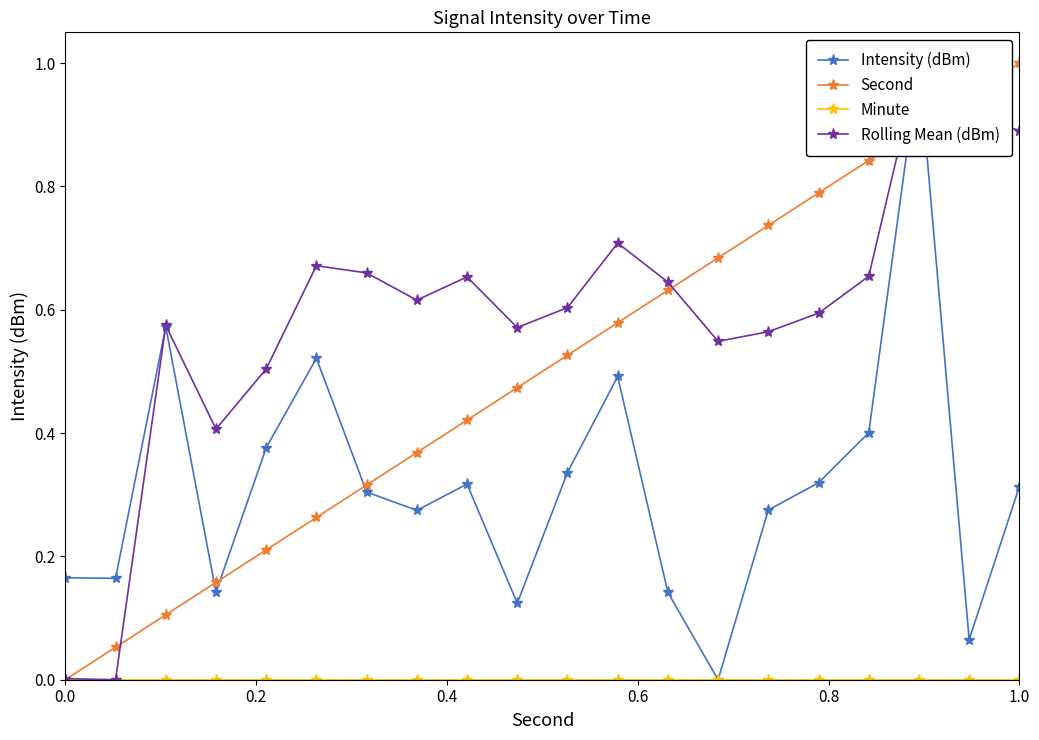

True or false: Second has more than 0 interior local peaks.

False